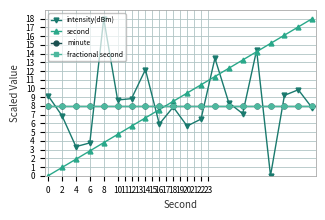

List the series in order of their peak value, highest first.

intensity(dBm), second, minute, fractional second